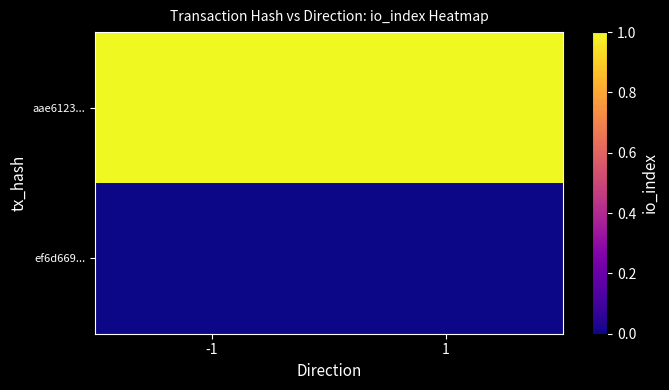

Which label corresponds to the largest value in the chart?

-1